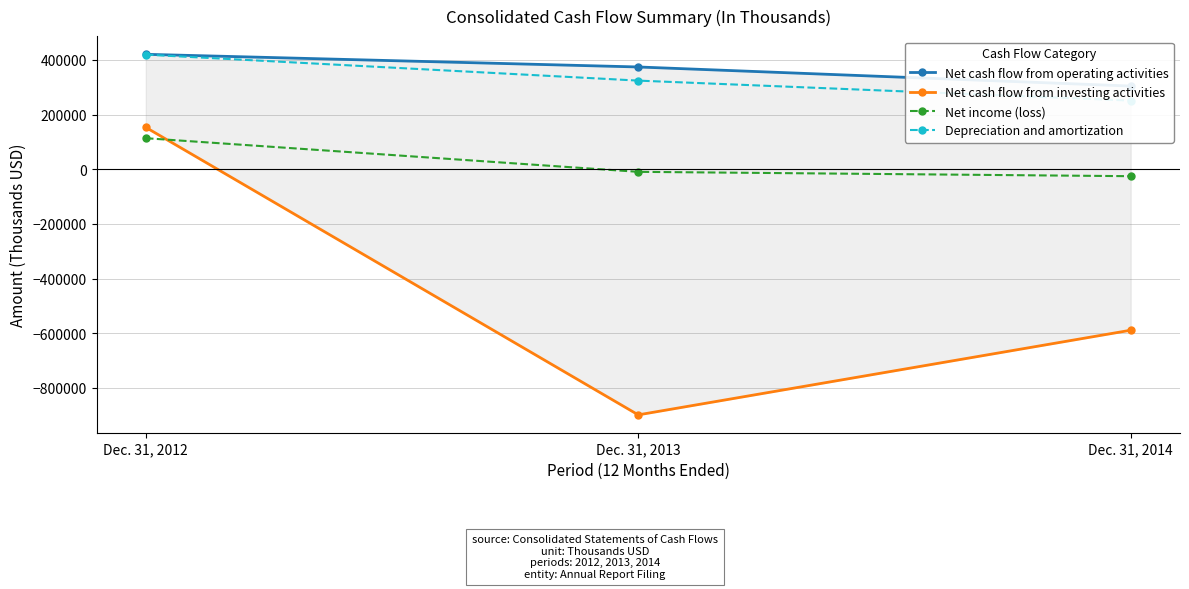

What is the value of the Net cash flow from investing activities point at the 1st from the left?

153196